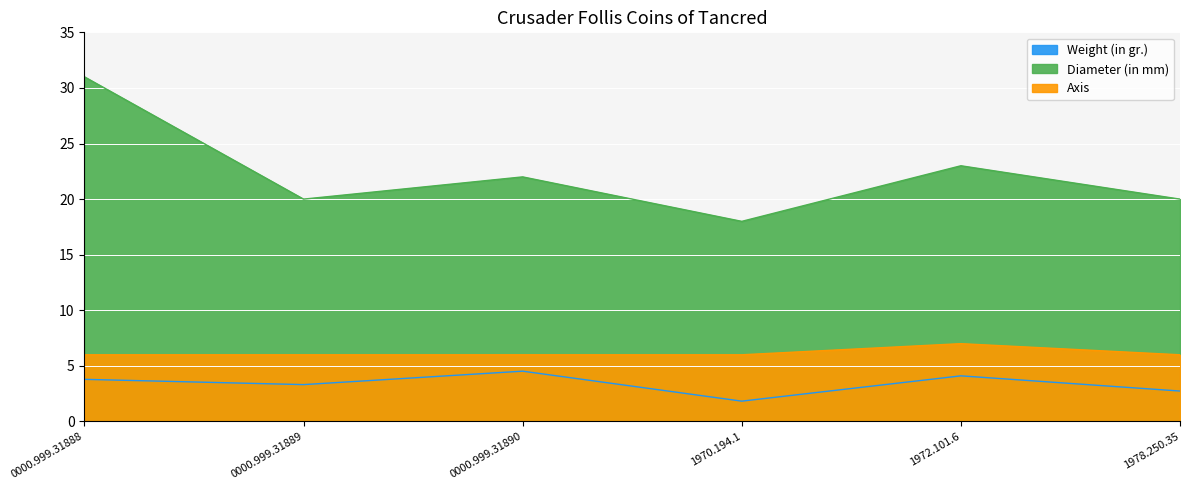

Which series has the largest total across all categories?

Diameter (in mm)